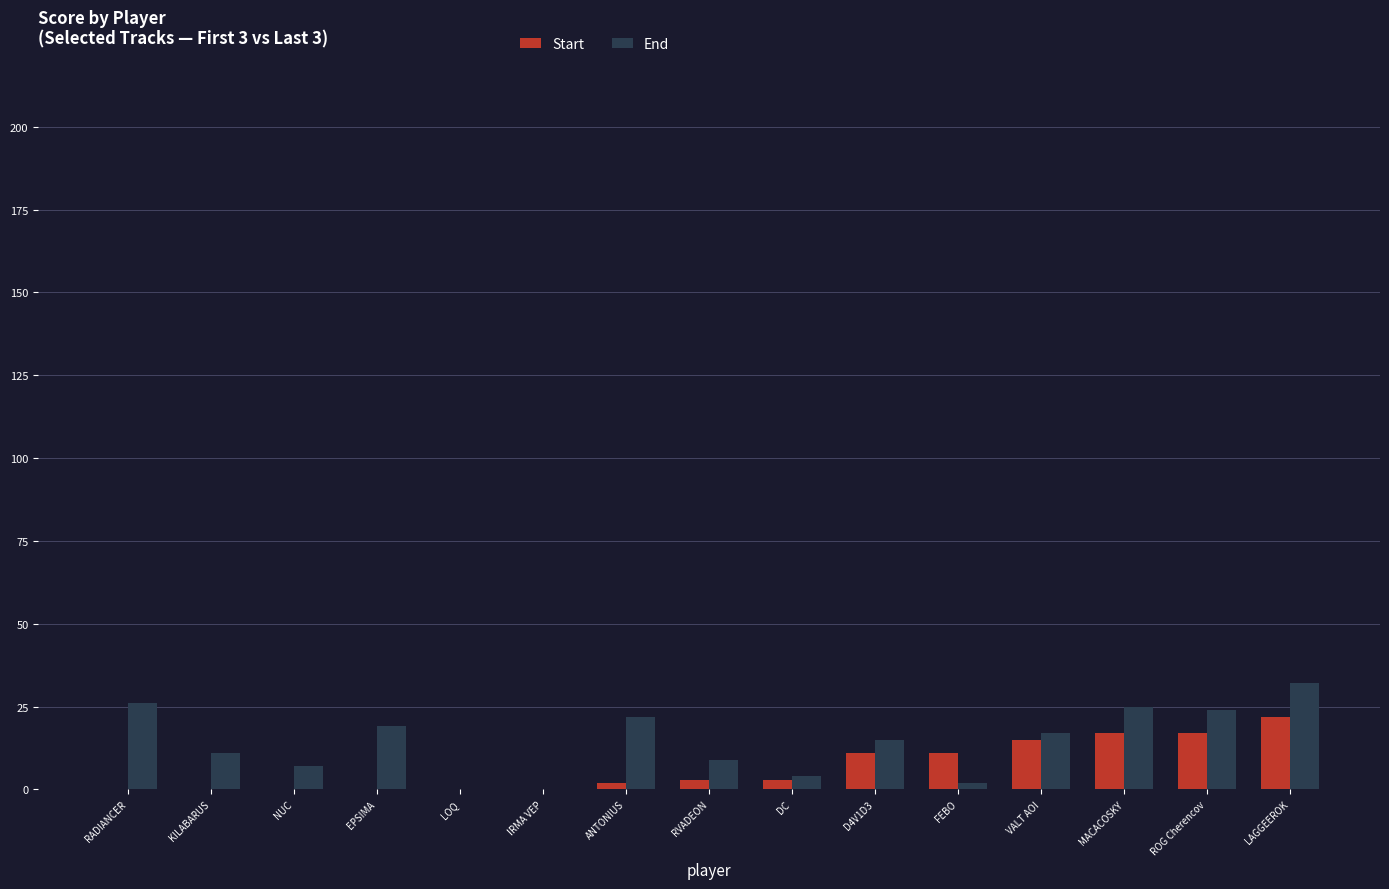

What is the sum of all End values?

213